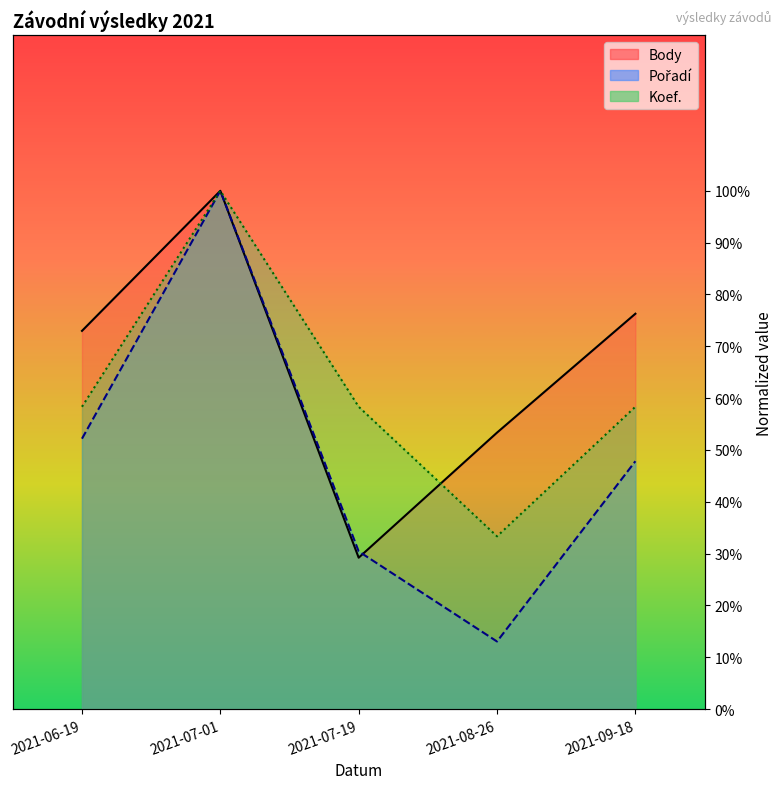

What value does the Pořadí series have at 2021-08-26?

13.0